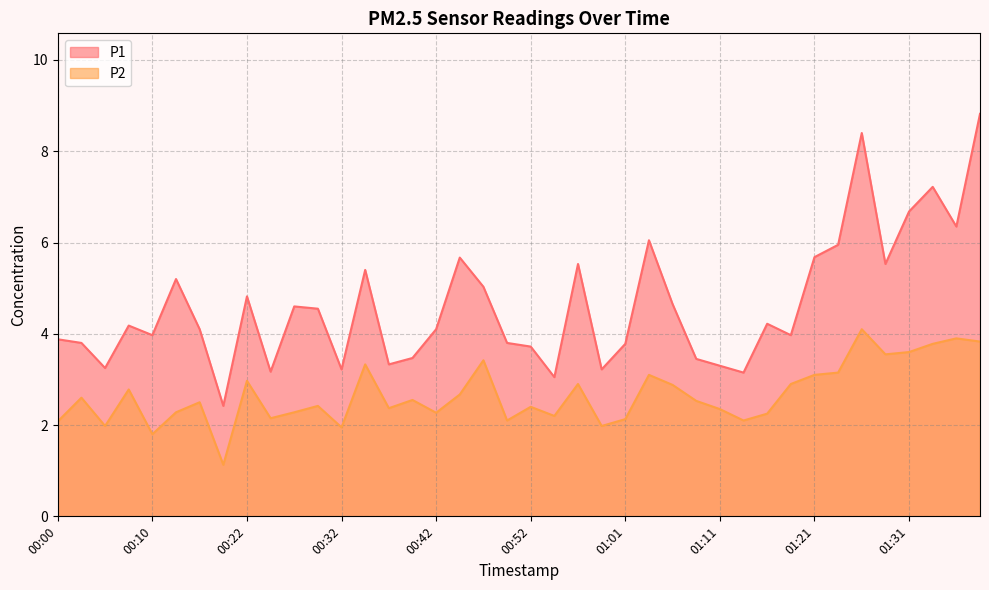

What is the sum of the P1 values at 01:14 and 00:22?

8.0